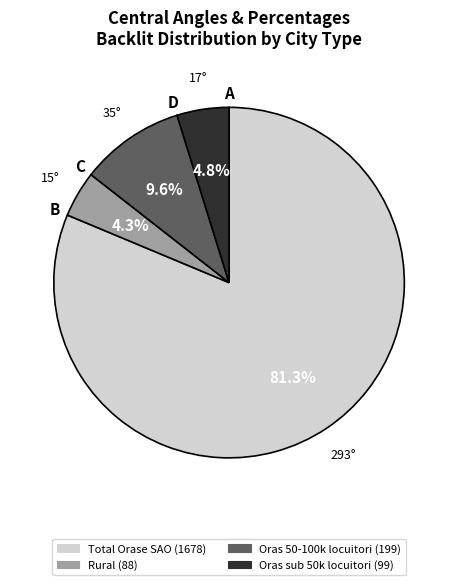

To the nearest percent, what is the combined percentage of Rural and Oras 50-100k locuitori?

14%